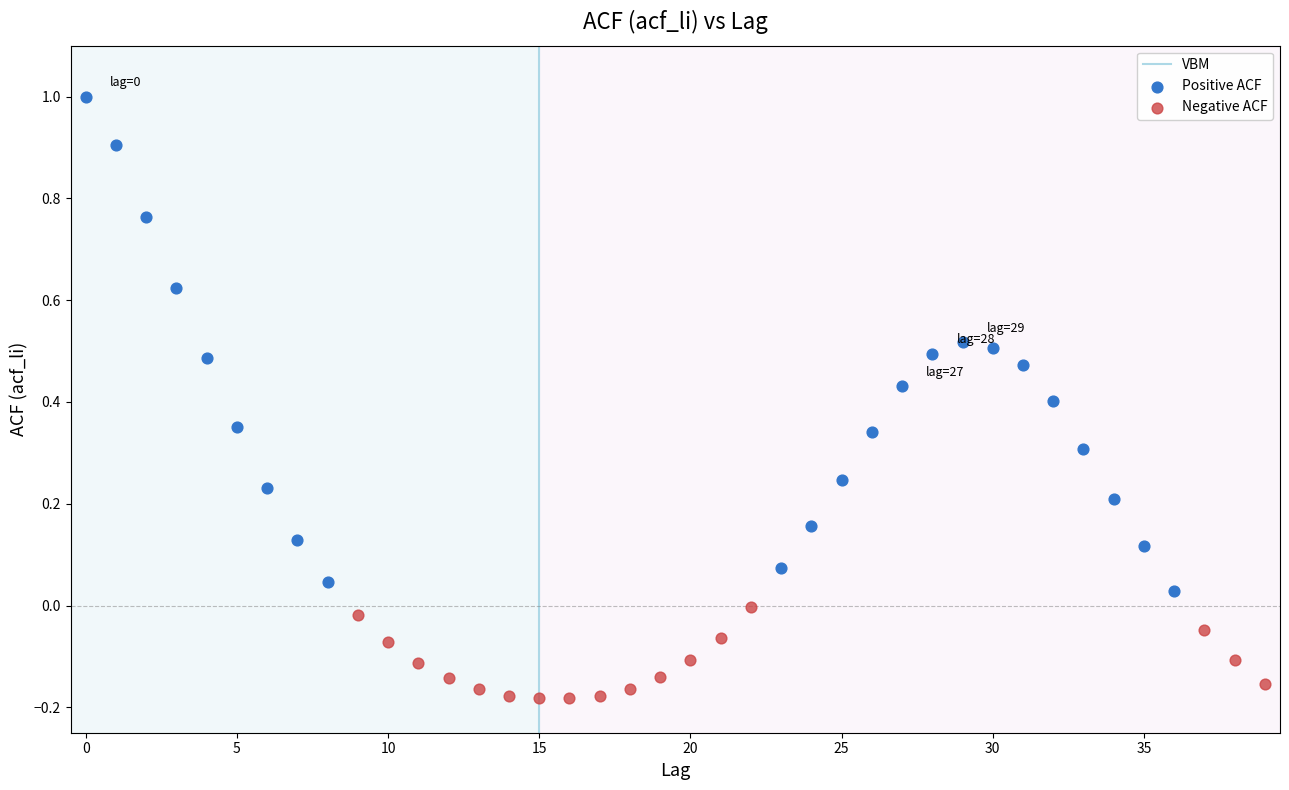

Which series reaches the maximum Y coordinate?

Positive ACF